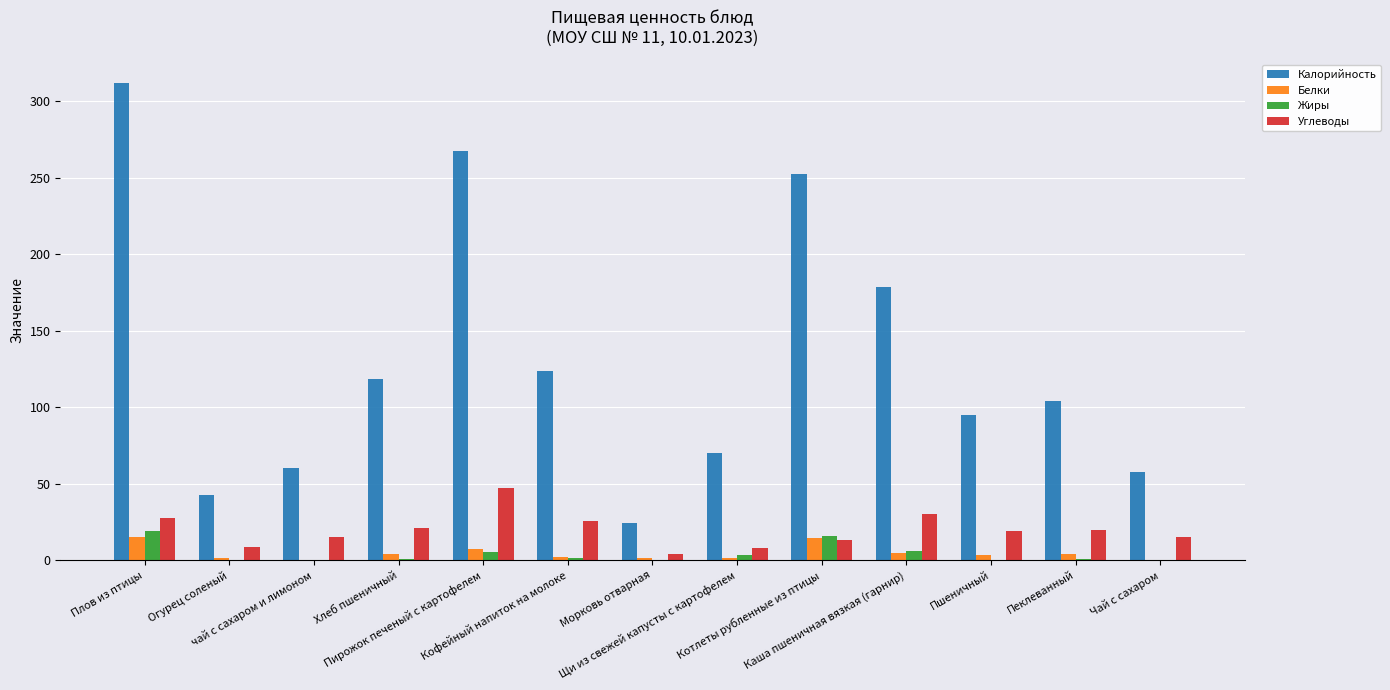

Which series has the widest spread of values?

Калорийность